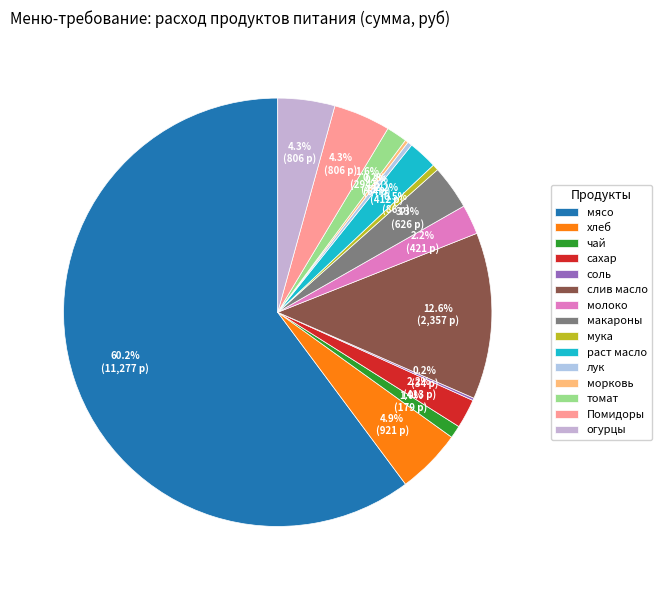

Which category accounts for the majority?

мясо